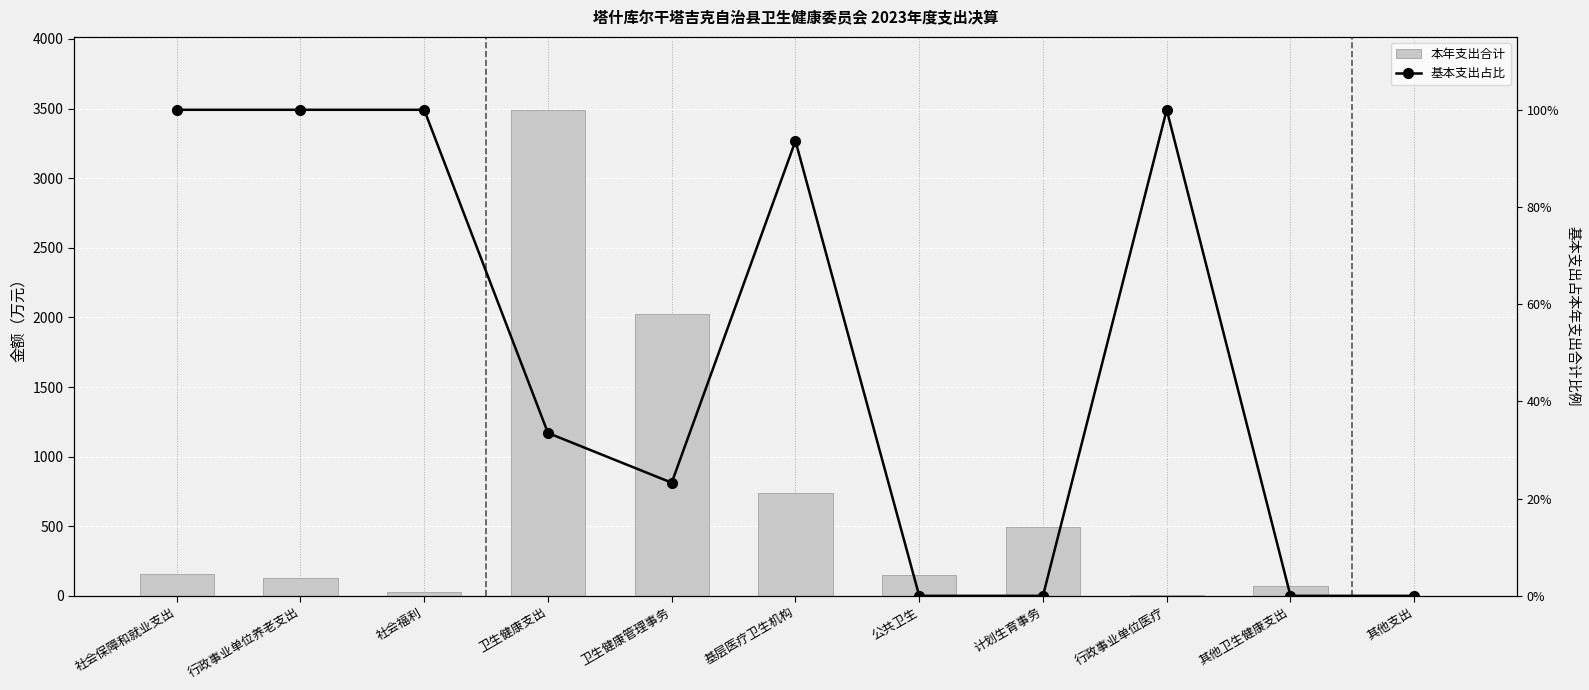

Is it true that 基本支出占比 equals 0.3 at 卫生健康支出?

True